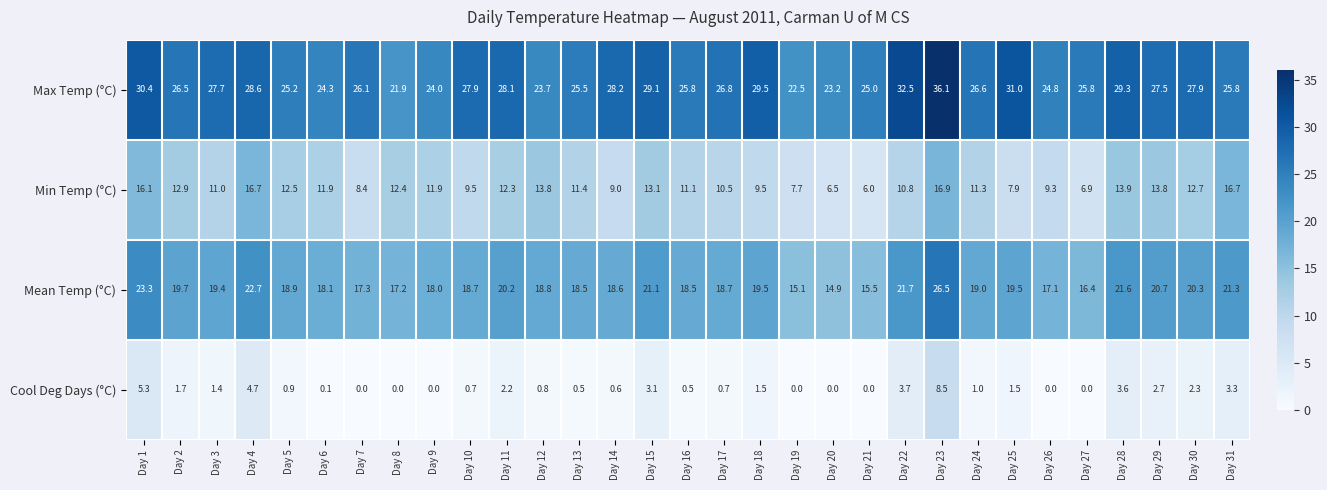

Rank the series by their maximum value, from highest to lowest.

Max Temp (°C), Mean Temp (°C), Min Temp (°C), Cool Deg Days (°C)